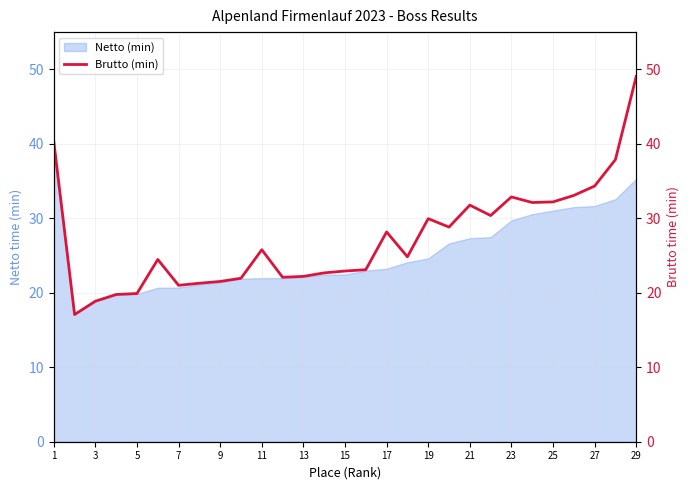

True or false: Netto (min) has a value of 37.6 at 15.

False